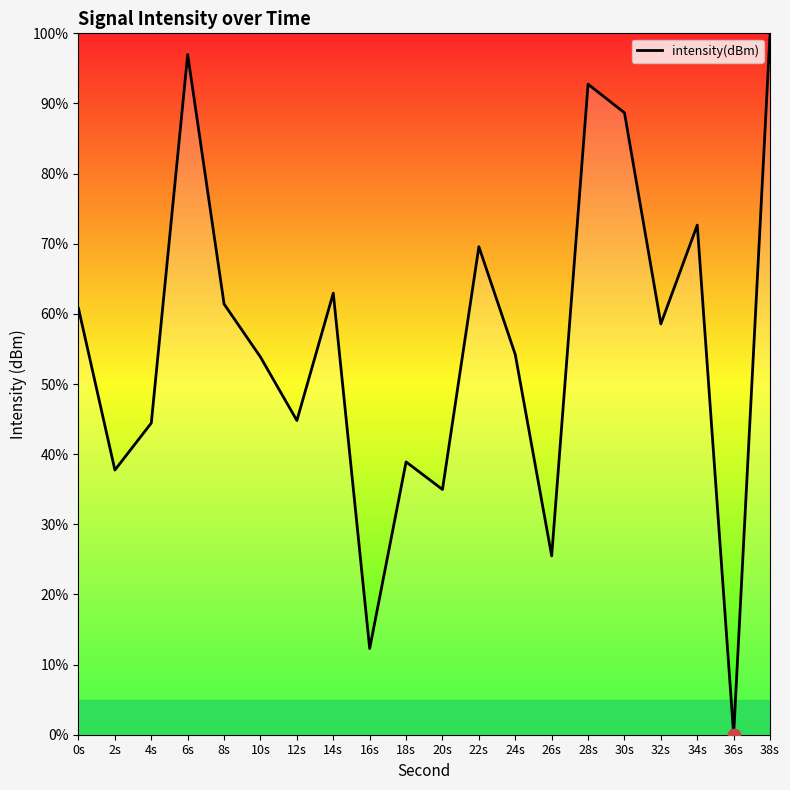

Which has a higher value, 30s or 20s?

30s